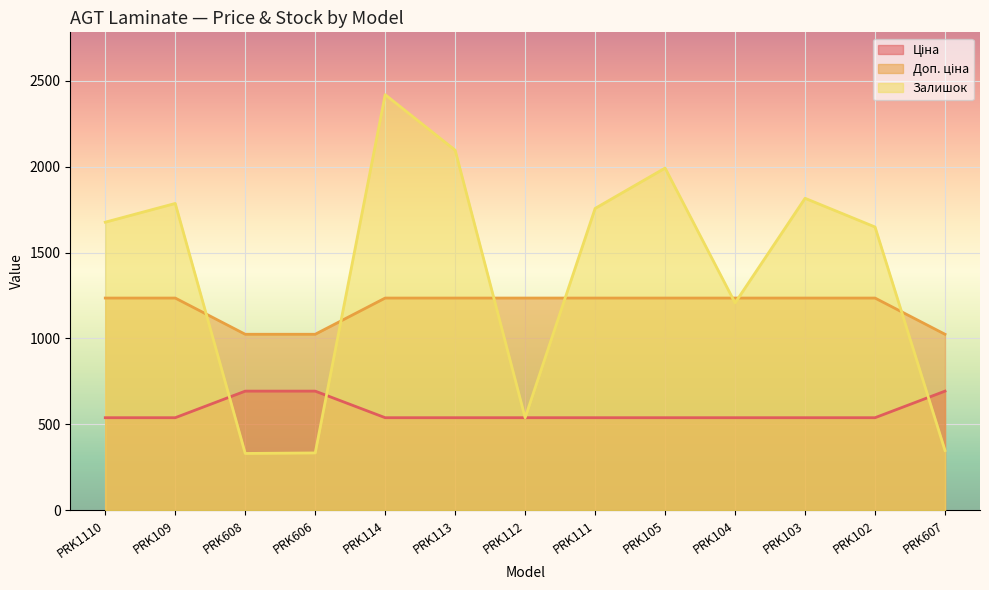

What are all the series names shown in the legend?

Ціна, Доп. ціна, Залишок